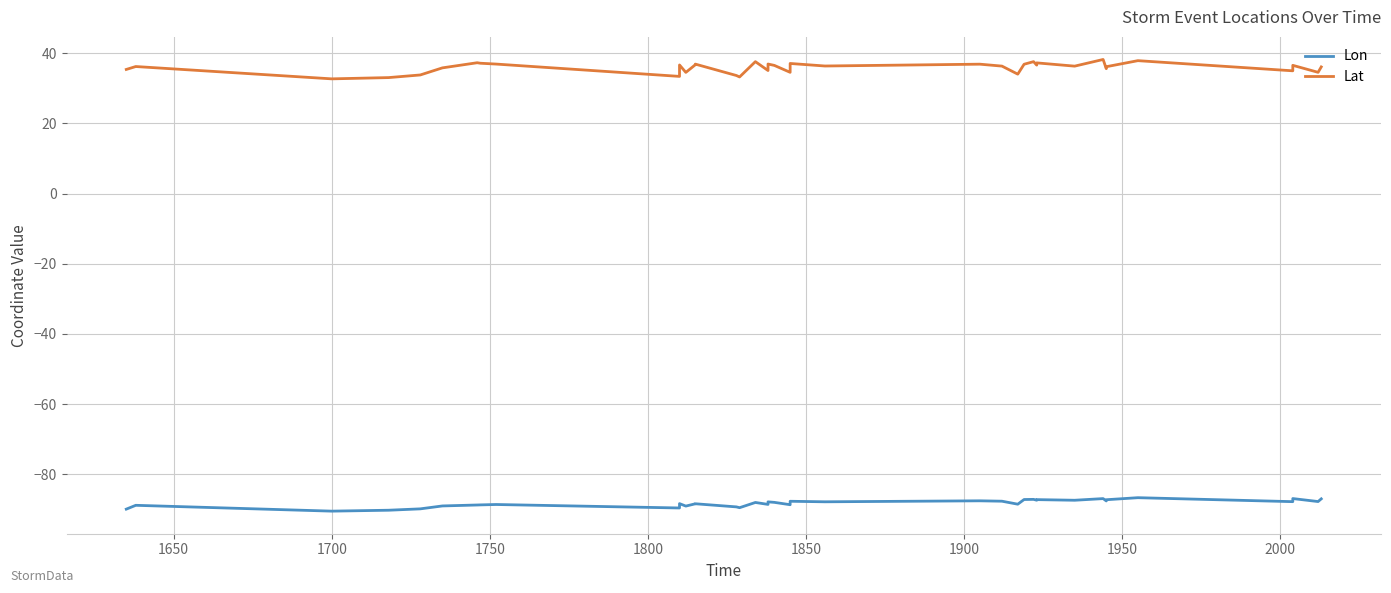

What is the minimum value shown in the chart?

-90.5